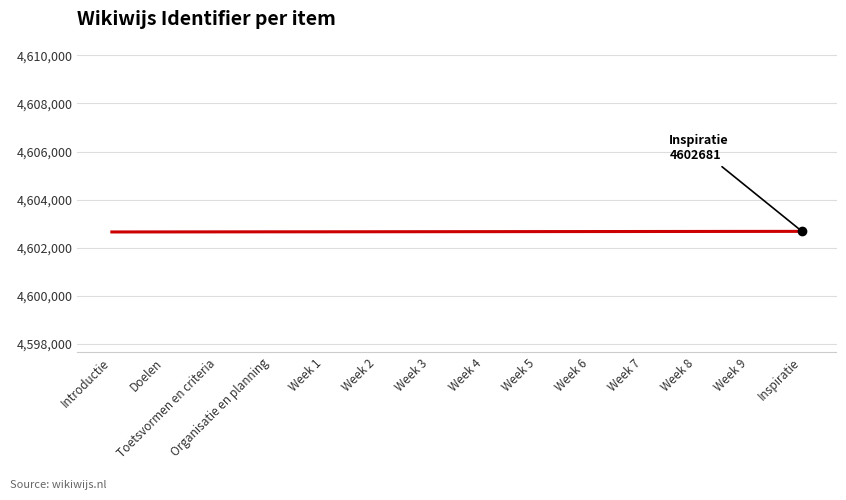

Approximately how many times larger is the value at Inspiratie compared to Week 6?

1.0